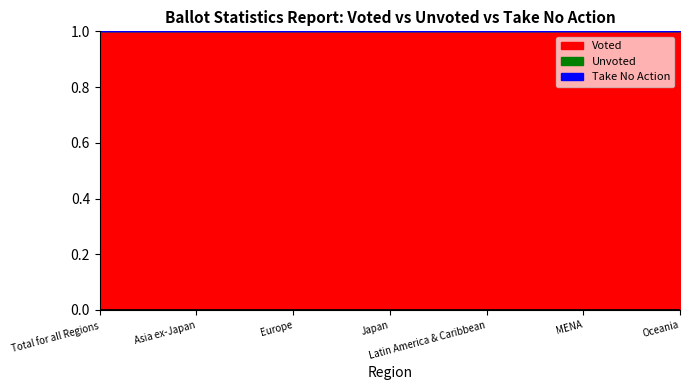

What is the difference between the highest and lowest values at Japan?

1